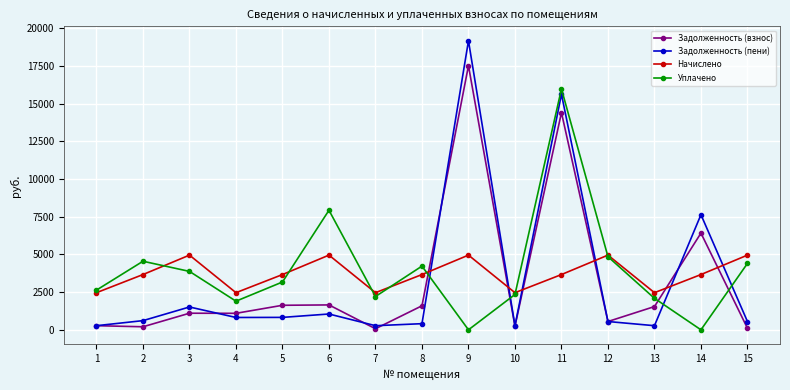

How many values in the Задолженность (пени) series exceed 609?

8